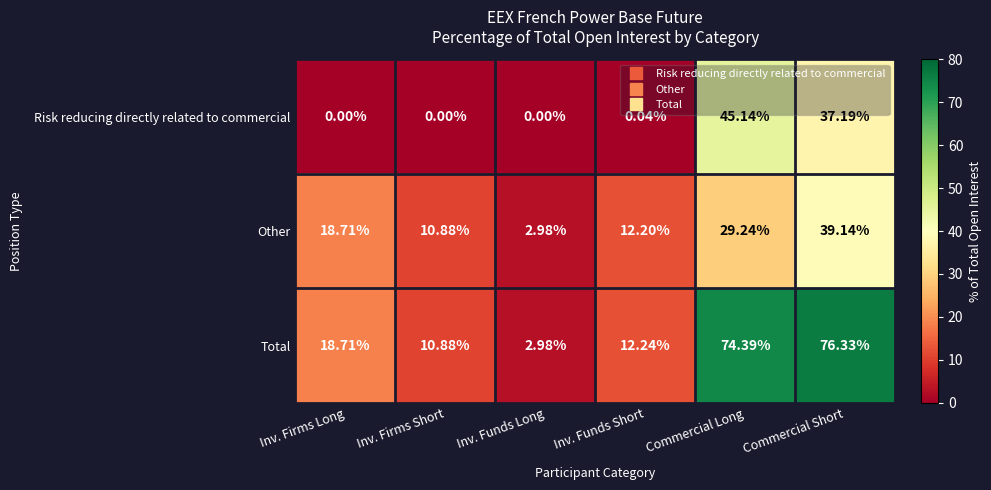

Which series has the widest spread of values?

Total